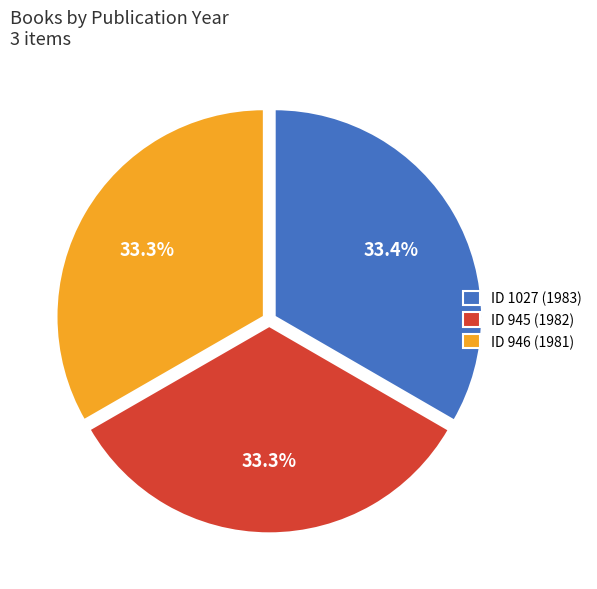

How many segments does this pie chart have?

3